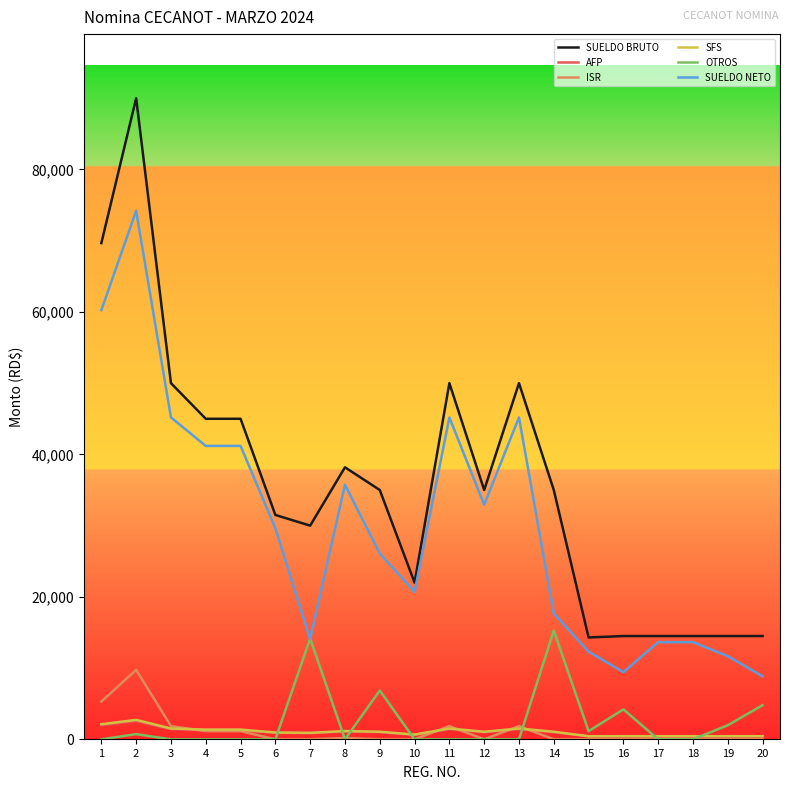

True or false: SUELDO BRUTO and SUELDO NETO intersect in this chart.

False